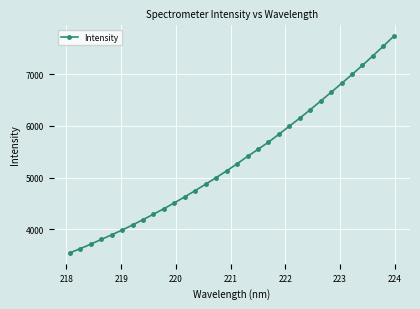

What is the value of the 8th point from the left?

4187.6